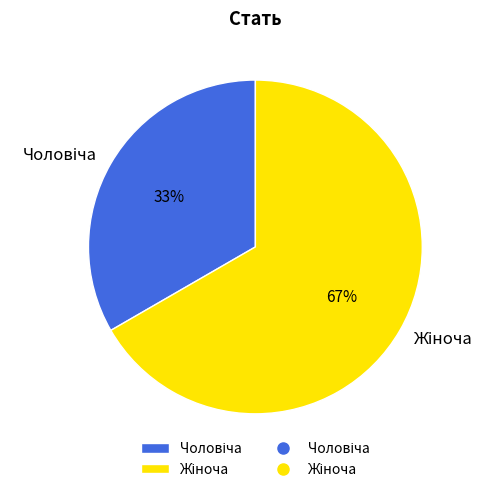

Is there any slice that represents more than half of the pie?

Yes